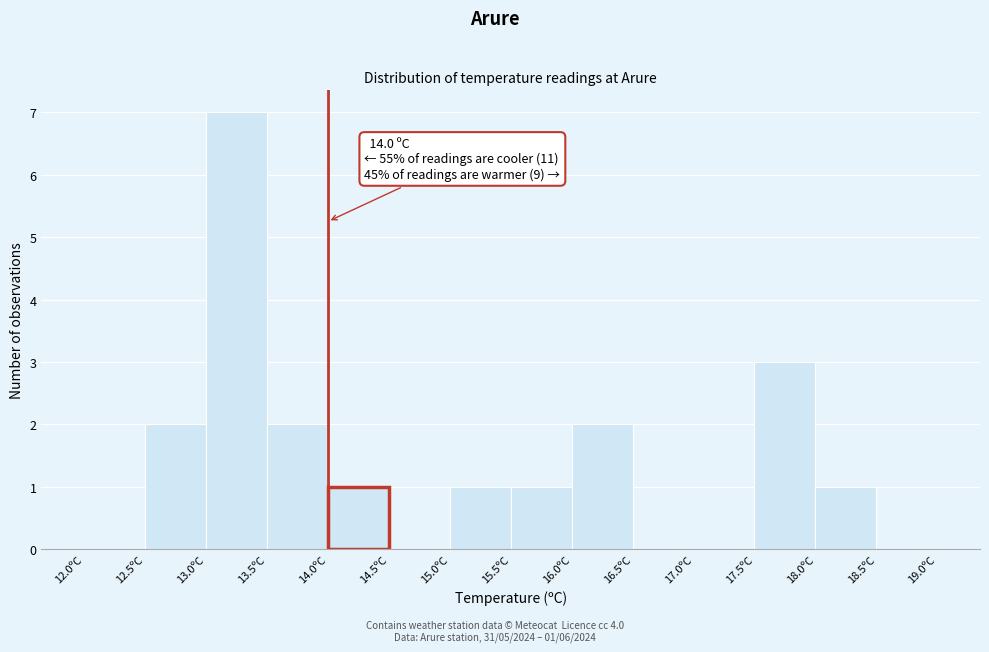

Over which range of the x-axis is the bar tallest?

13.0 to 13.5